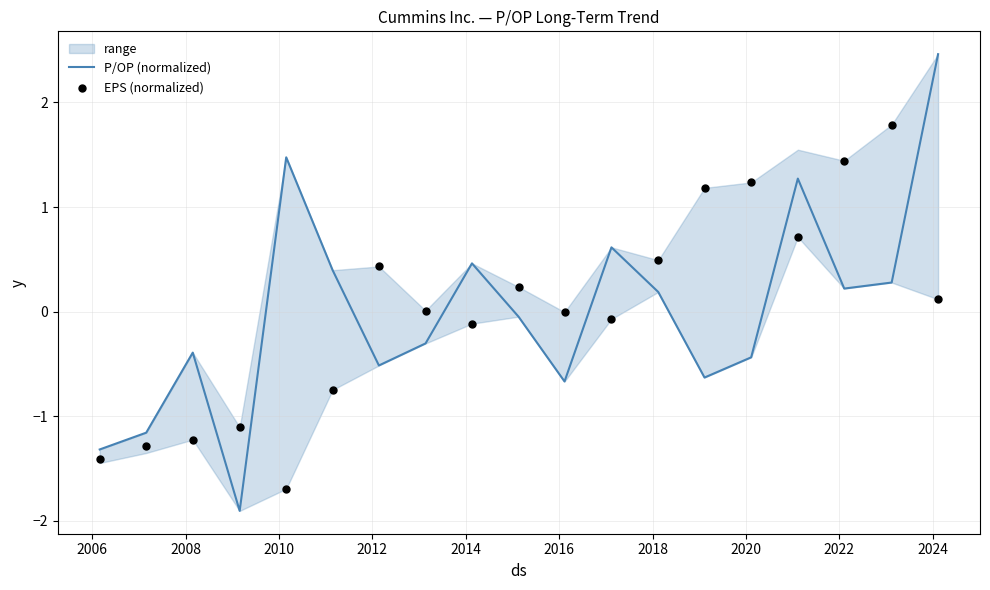

What is the minimum value for P/OP (normalized)?

-1.9